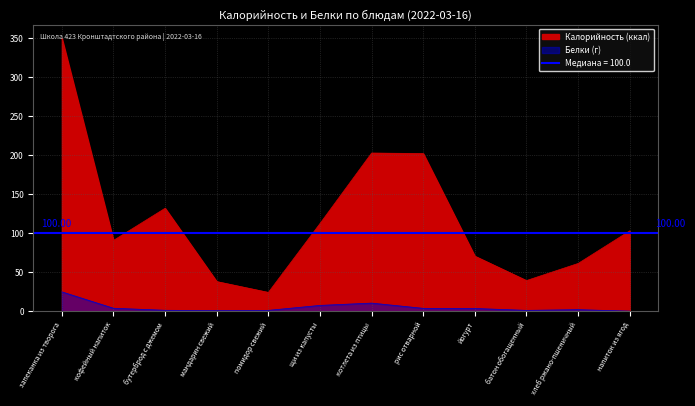

What is the approximate value of Белки at рис отварной?

3.7